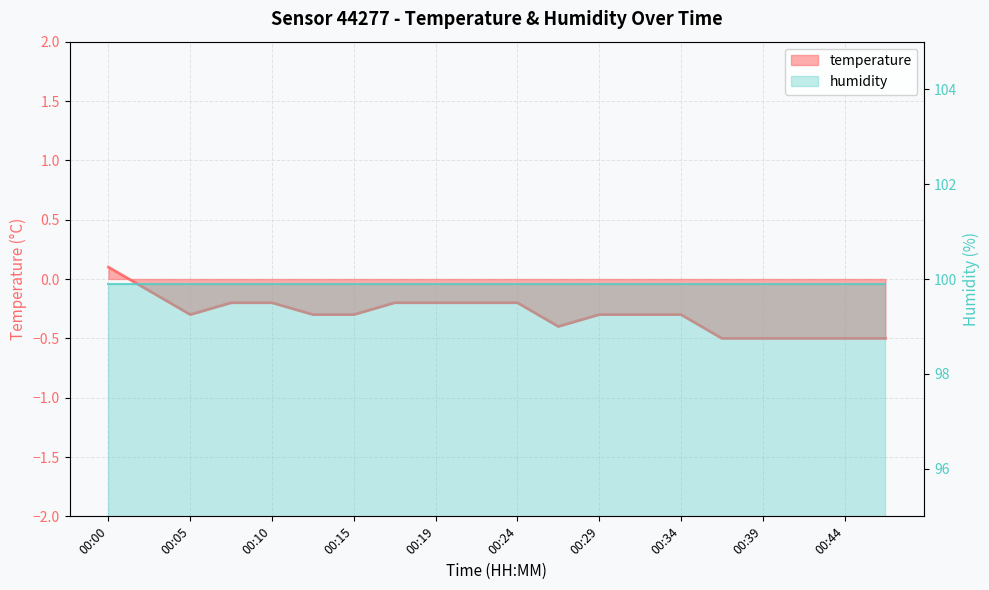

Reading right to left, transcribe all the data shown in this chart.

-0.5	-0.5	-0.5	-0.5	-0.5	-0.3	-0.3	-0.3	-0.4	-0.2	-0.2	-0.2	-0.2	-0.3	-0.3	-0.2	-0.2	-0.3	-0.1	0.1